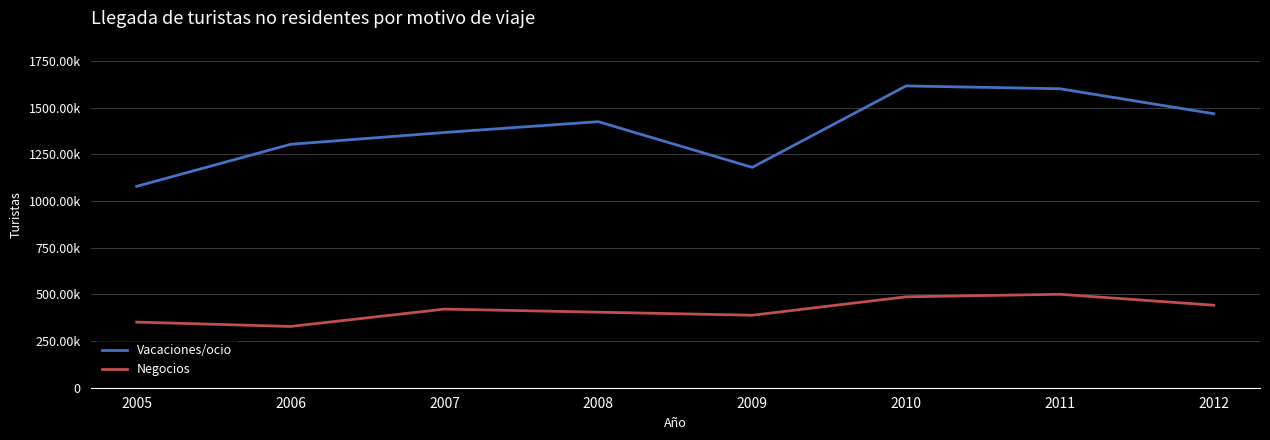

What are all the series names shown in the legend?

Vacaciones/ocio, Negocios